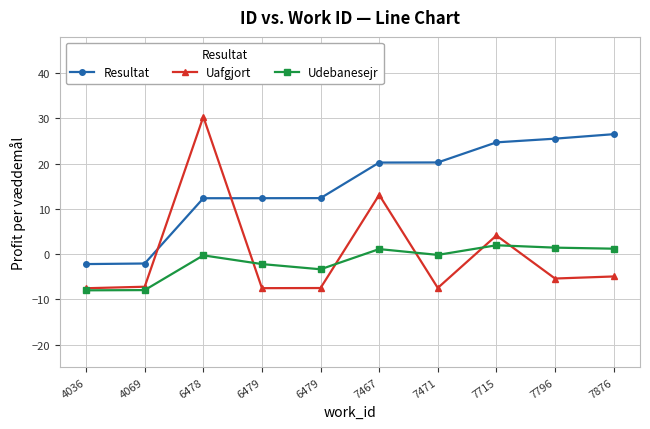

What is the difference between the highest and lowest values at 6479?

19.9